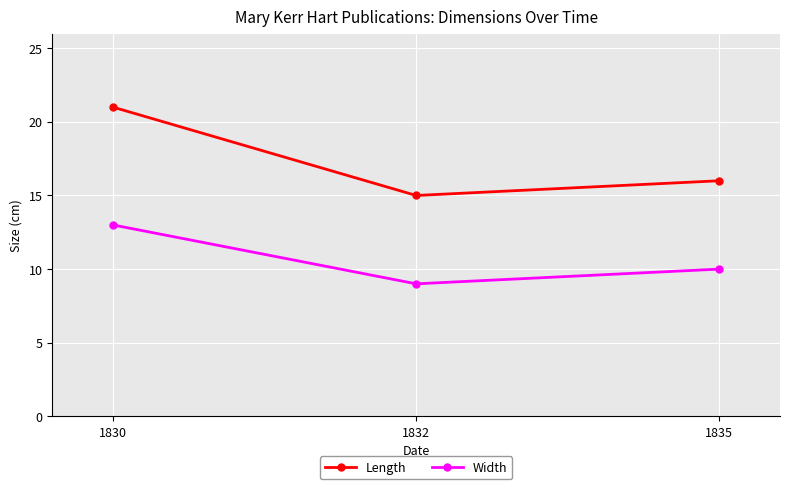

At which label does Width first exceed 10?

1830